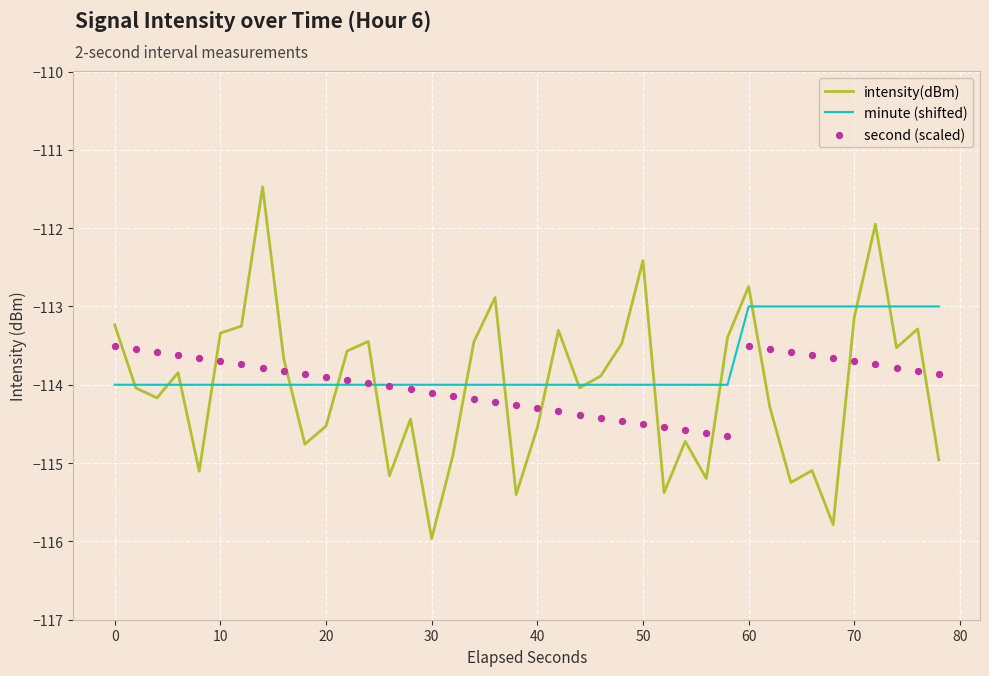

At how many categories does at least one series exceed -114?

30